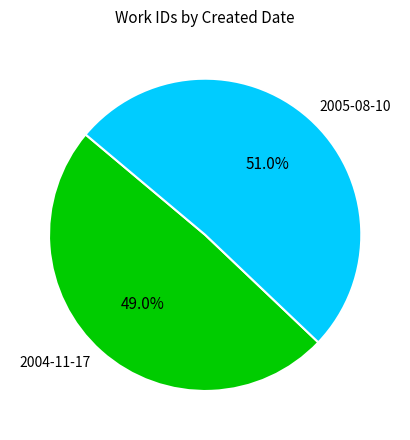

To the nearest percent, what is the combined percentage of 2005-08-10 and 2004-11-17?

100%